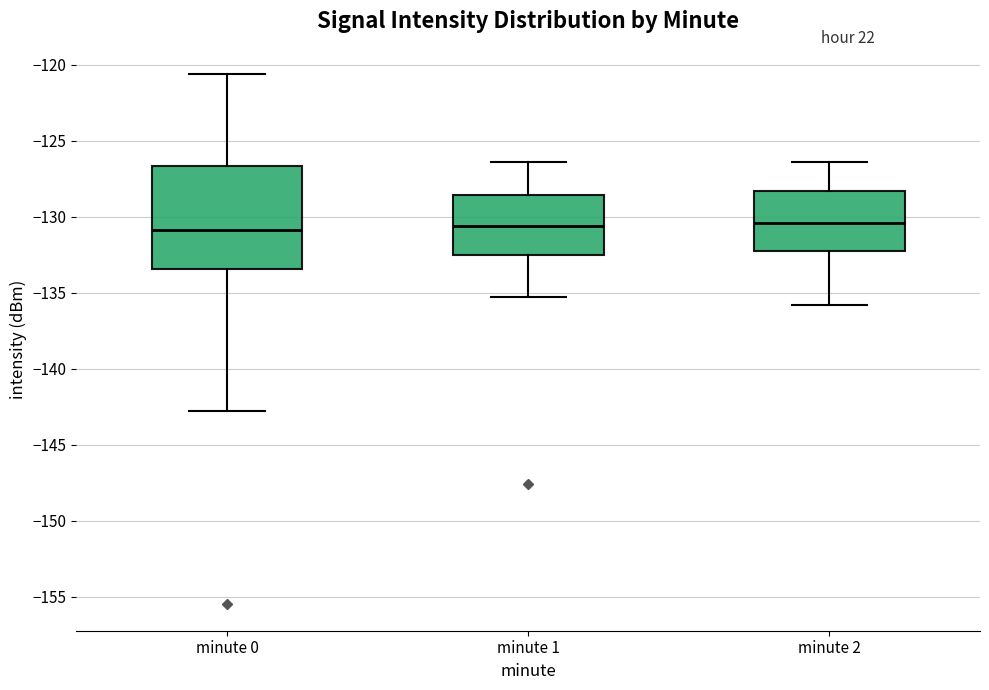

Reading left to right, transcribe this box plot: for each box, give where its median line is, the range the box spans, and where its two whiskers end, as read against the y-axis. The values are not printed on the chart, so give them approximately, as read against the axis.

minute 0: median -131.0, box -133.5 to -126.5, whiskers -143.0 to -120.5
minute 1: median -130.5, box -132.5 to -128.5, whiskers -135.5 to -126.5
minute 2: median -130.5, box -132.0 to -128.5, whiskers -136.0 to -126.5